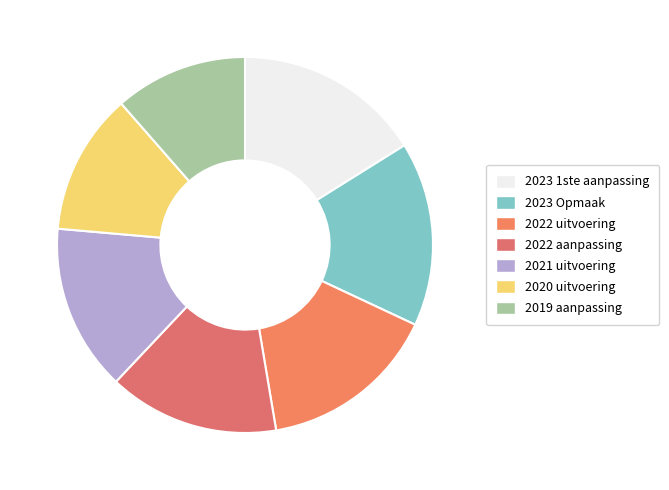

True or false: 2020 uitvoering accounts for 12% of the total.

True